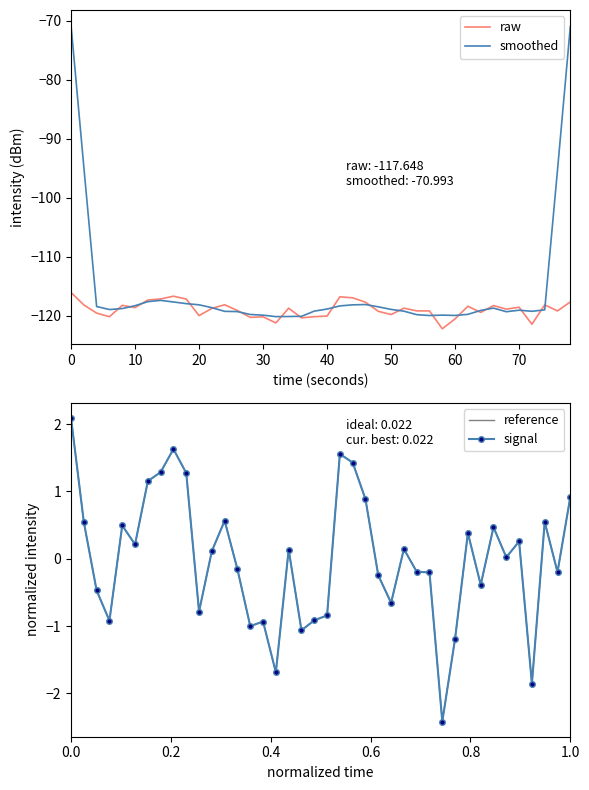

What is the lowest value of the smoothed series?

-120.1